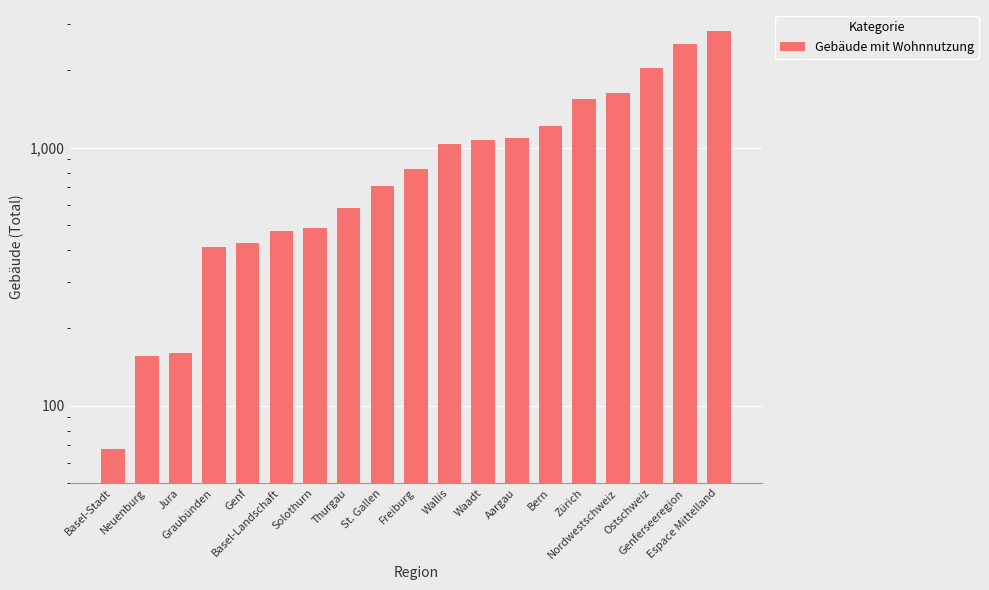

What is the sum of all values?

19265